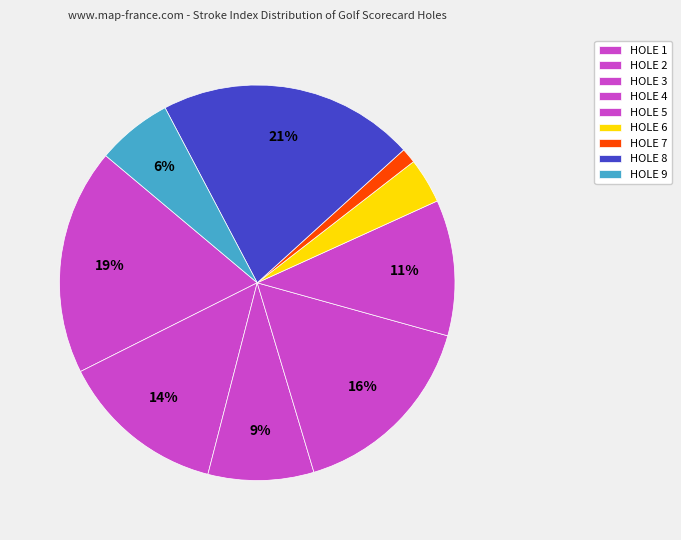

What is the change in value from HOLE 1 to HOLE 2?

-4